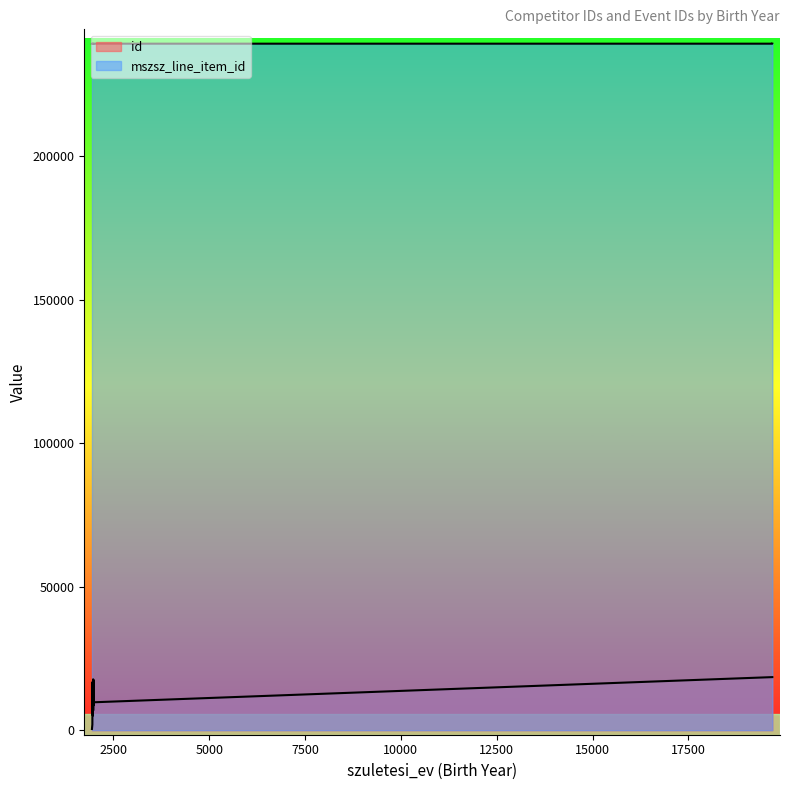

Between 1955 and 1985, which is larger?

1955